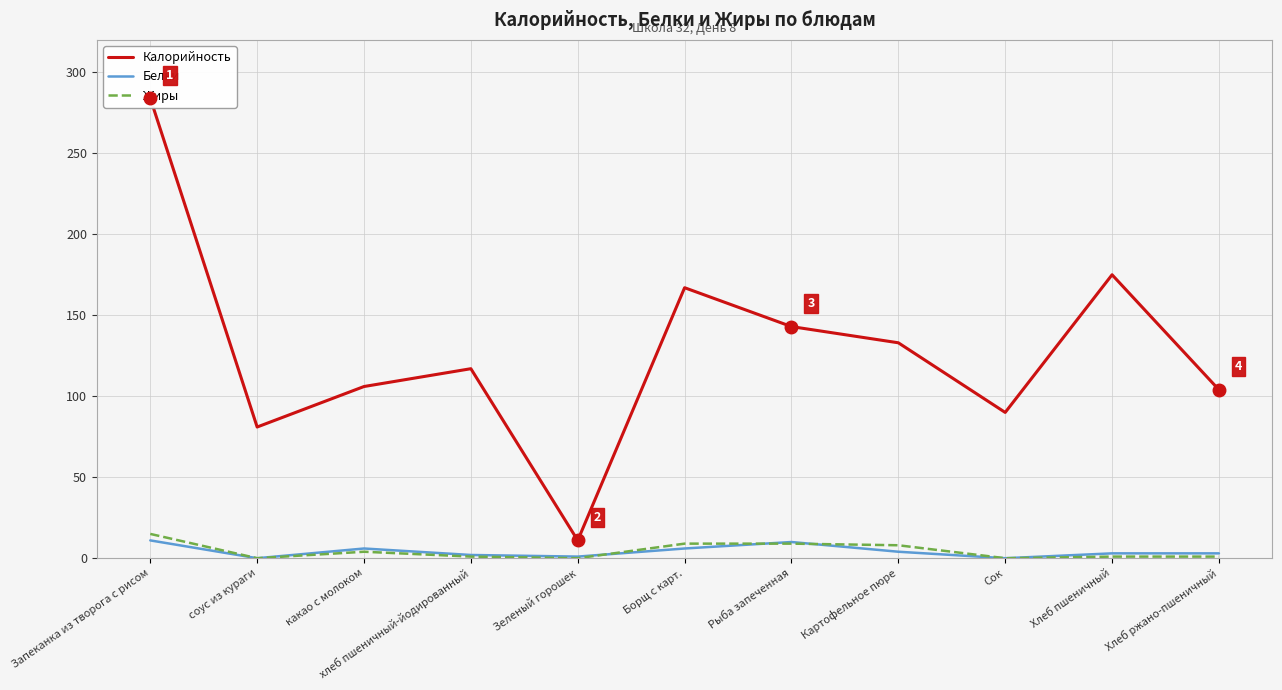

The Белки series shows 6 at какао с молоком. True or false?

True